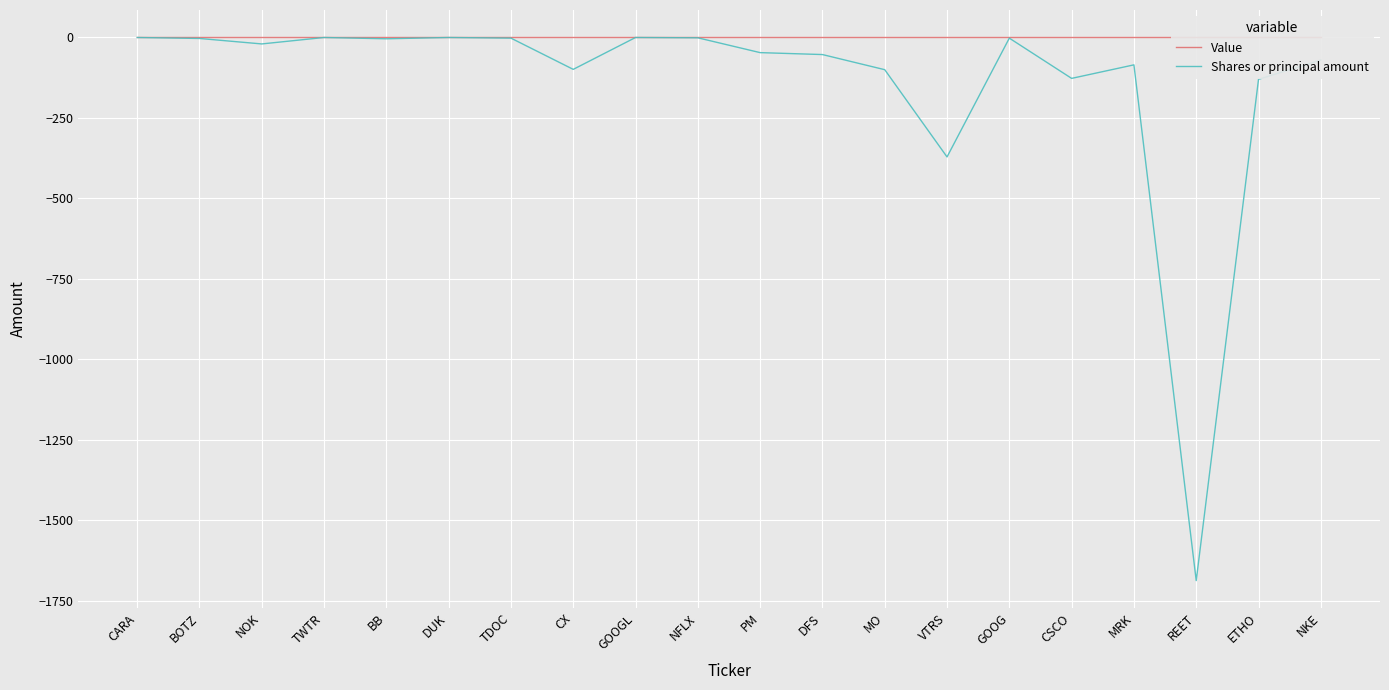

Reading right to left, extract all data points from this chart.

Value: 0	0	0	0	0	0	0	0	0	0	0	0	0	0	0	0	0	0	0	0
Shares or principal amount: -71	-131	-1688	-86	-128	-3	-372	-101	-54	-48	-2	-1	-100	-3	-1	-5	-1	-21	-4	-1